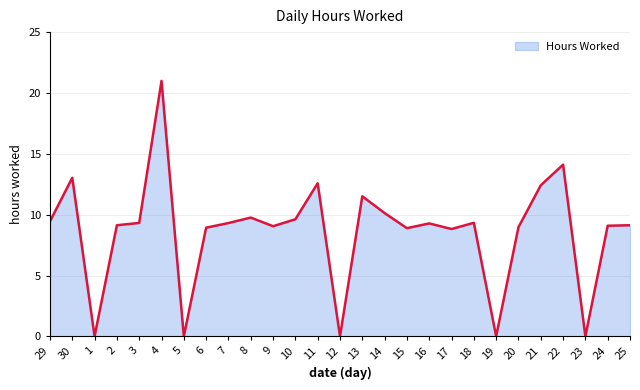

What is the difference between the maximum and minimum values?

21.0